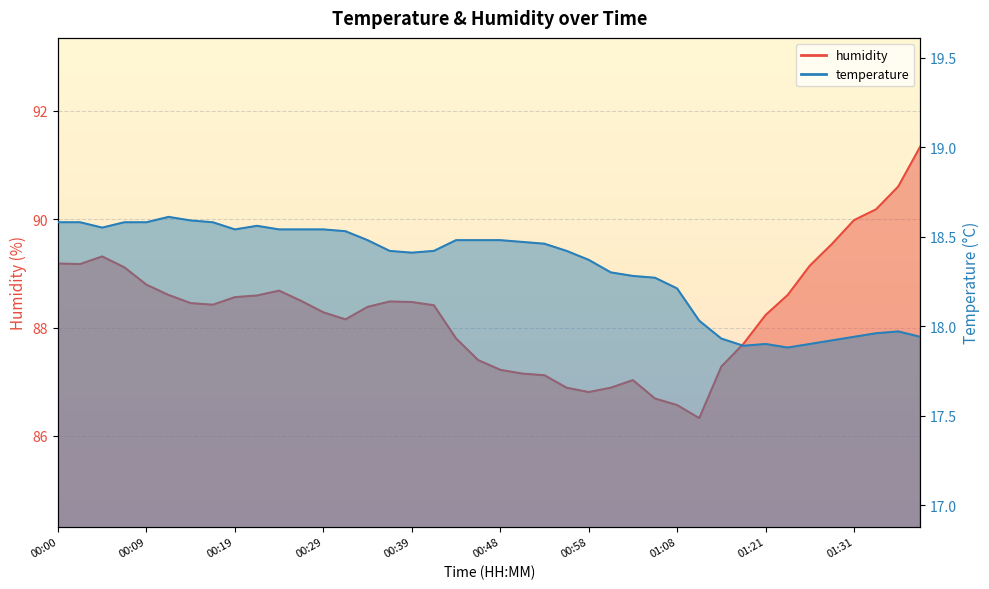

How many data points in temperature are above 18?

30